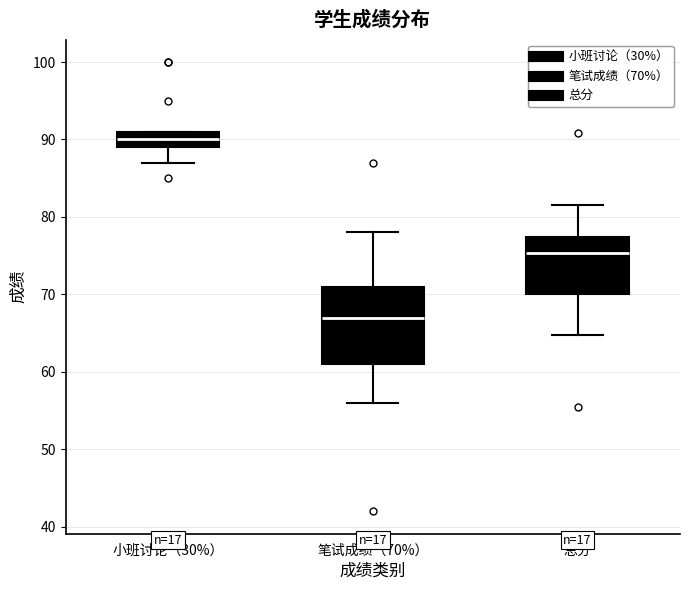

Where does the median line of the box for 笔试成绩（70%） sit on the y-axis? The values are not printed on the chart, so give them approximately, as read against the axis.

67